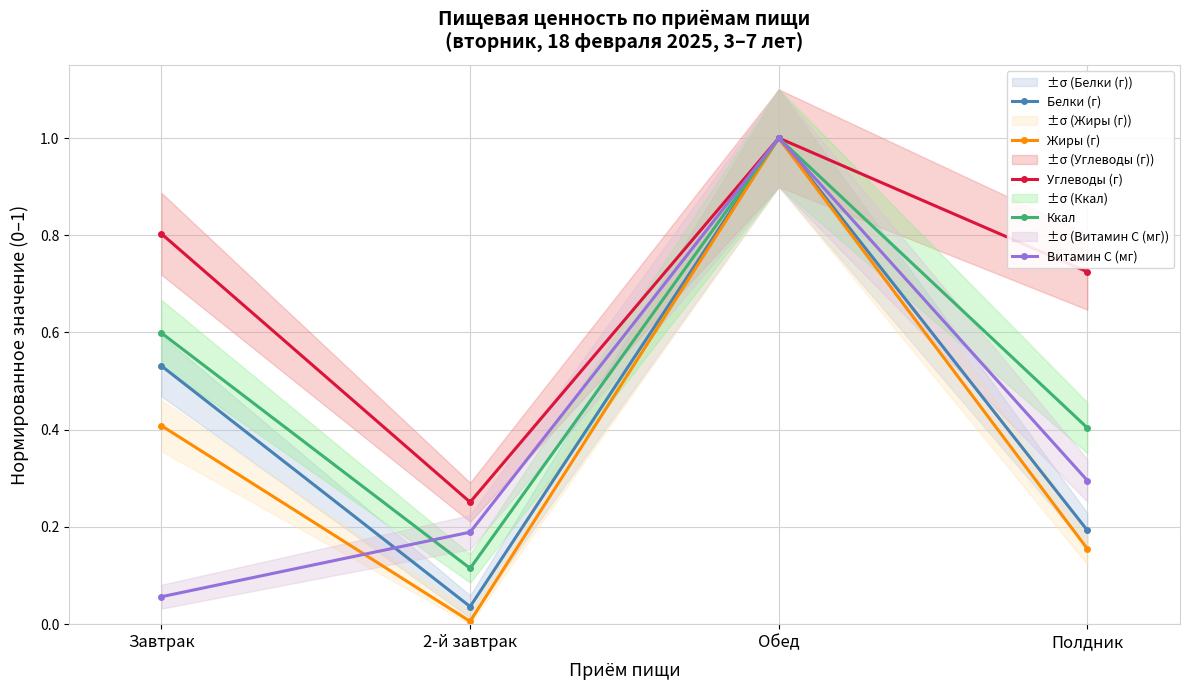

What is the difference between the maximum and minimum values in the Белки (г) series?

1.0